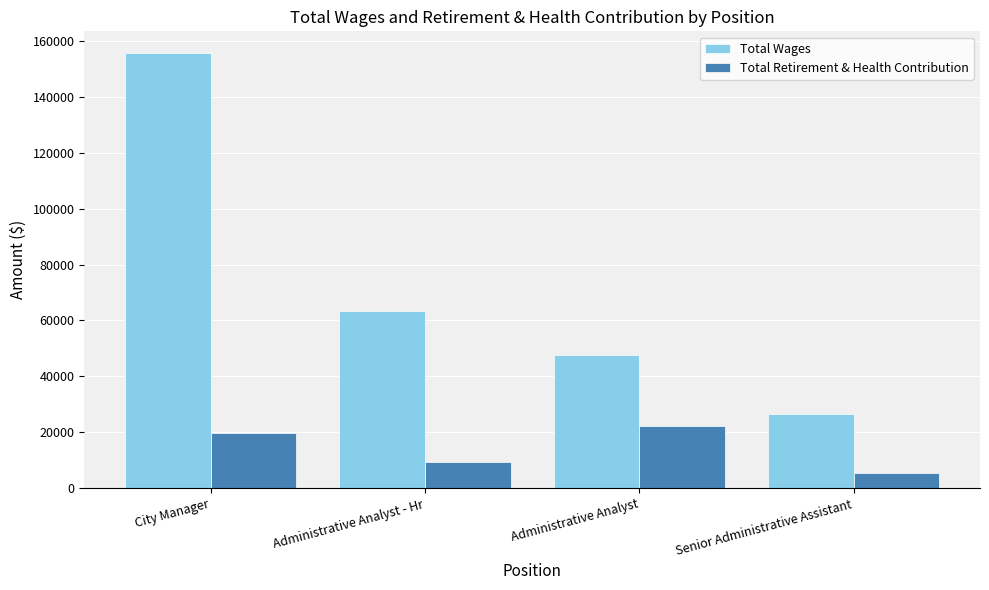

What is the difference between the highest and lowest values at Senior Administrative Assistant?

20985